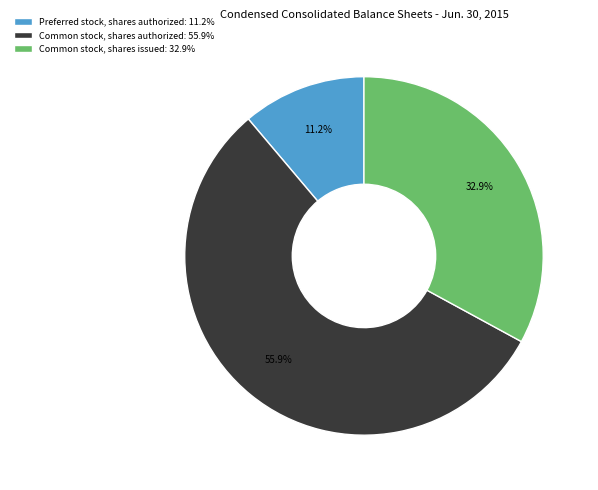

How many slices are in this pie chart?

3